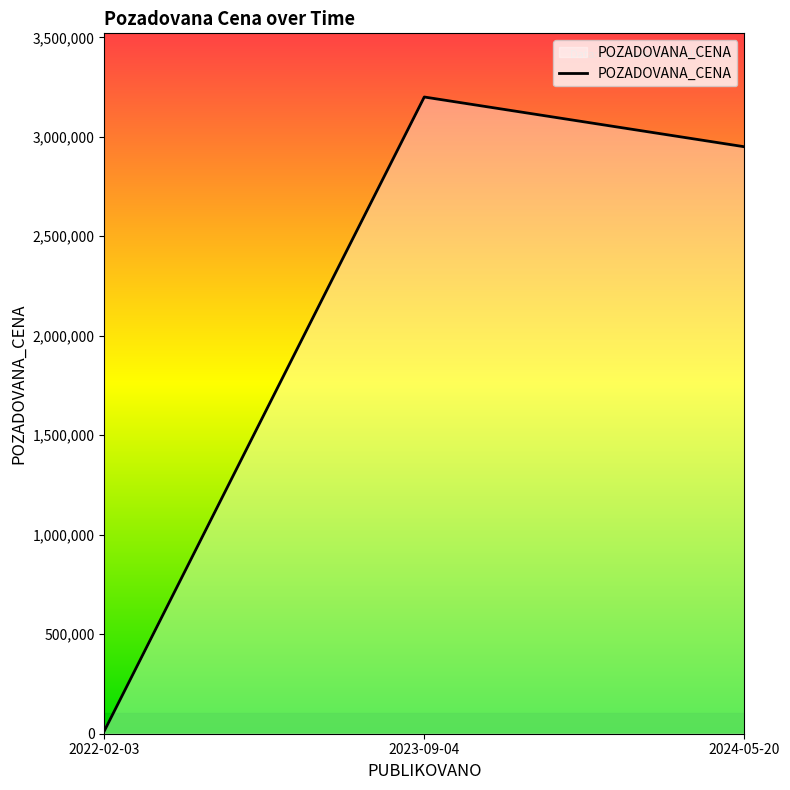

Is it true that the value at 2024-05-20 is 2950000?

True